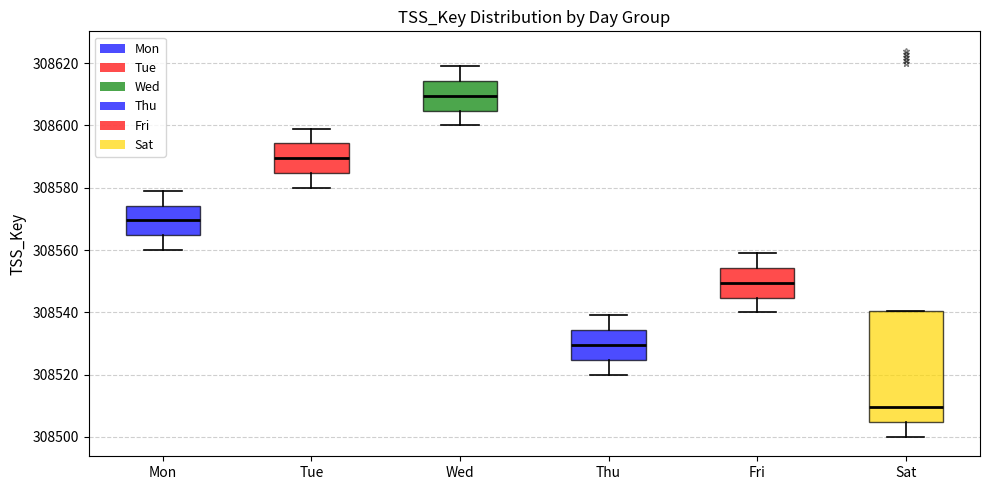

Comparing the boxes themselves (not the whiskers), which one is the tallest?

Sat